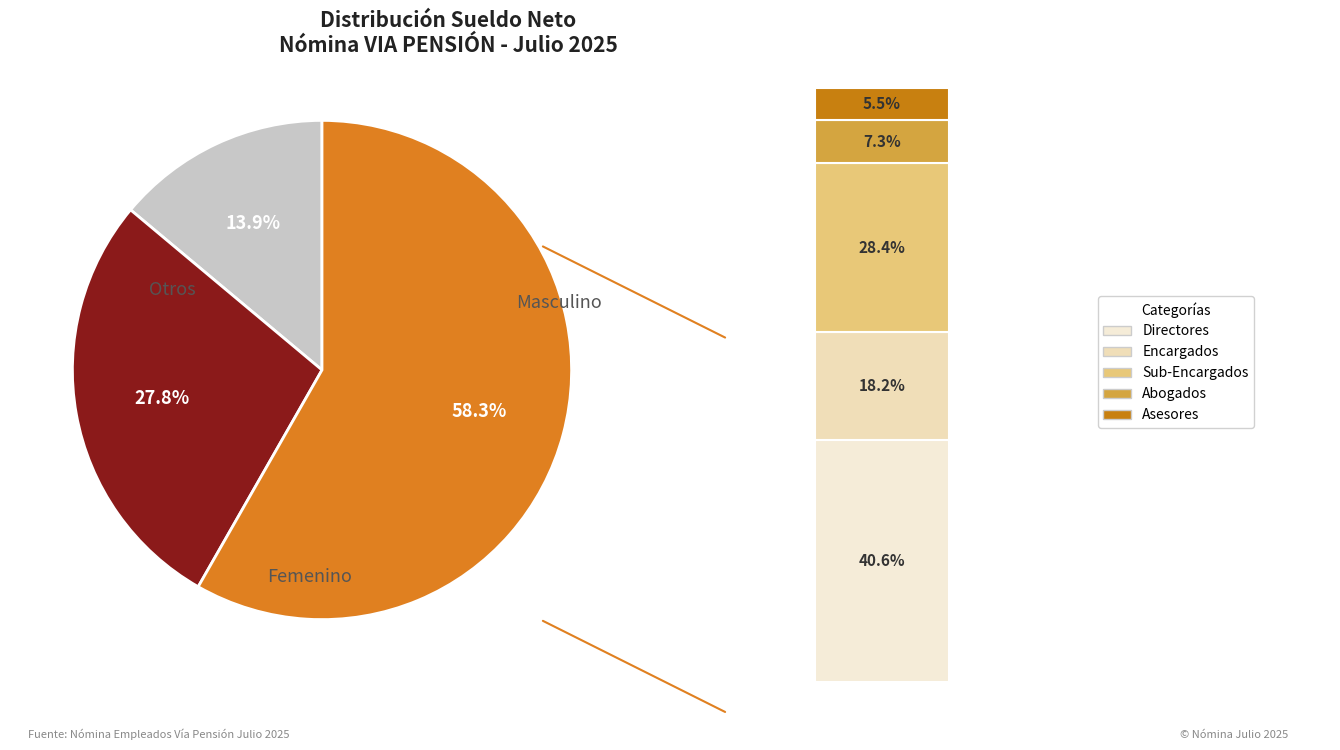

The Analista slice represents 17% of the pie. True or false?

False